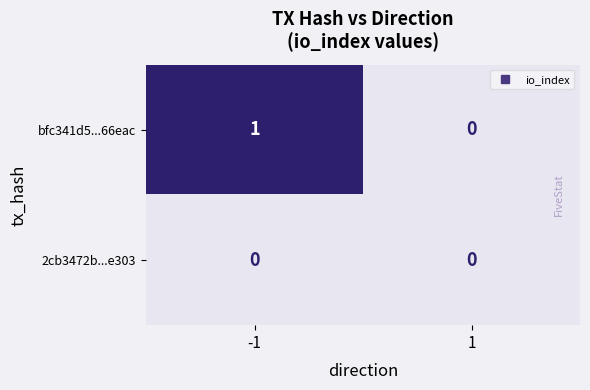

Rank the series by their average value, from highest to lowest.

bfc341d5...66eac, 2cb3472b...e303